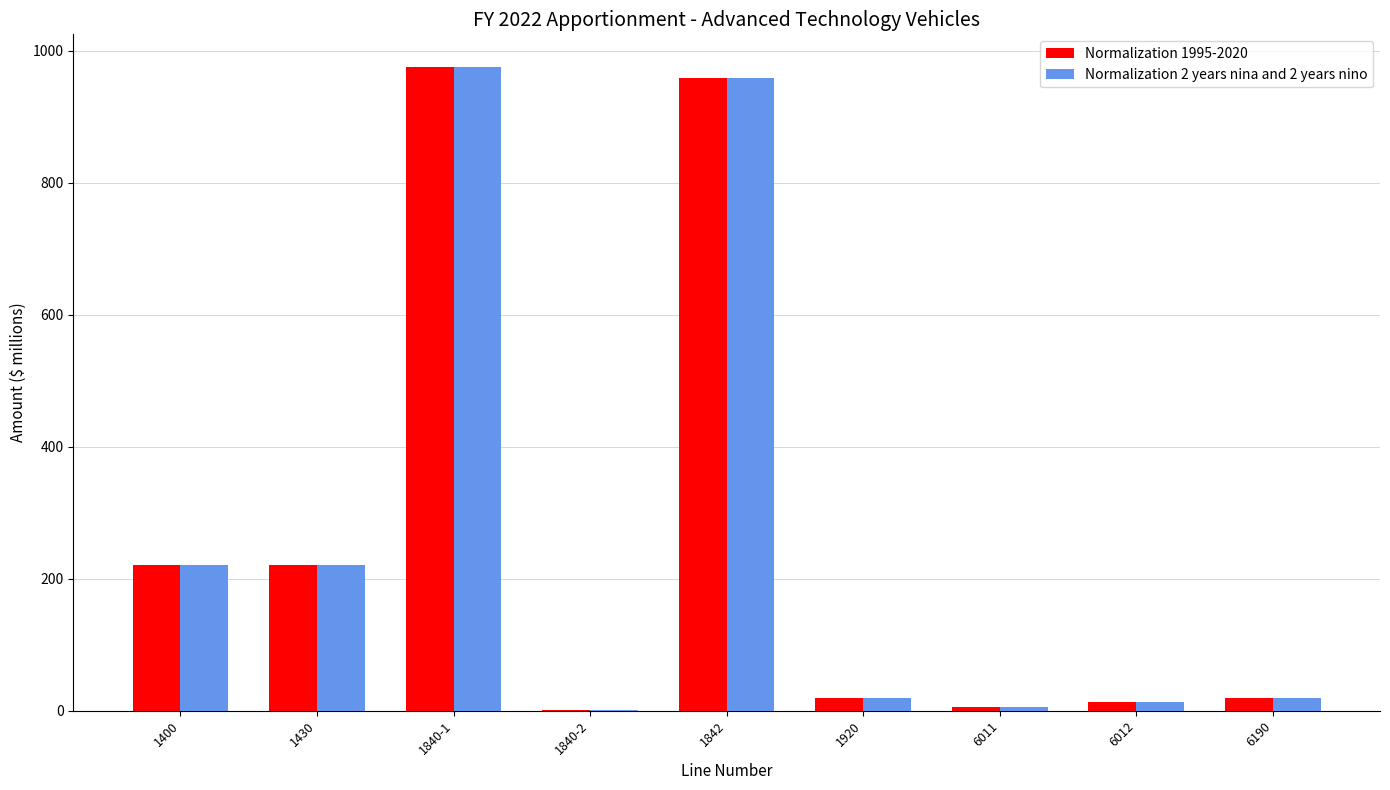

The value of Normalization 1995-2020 at 1842 is 958.5. True or false?

True